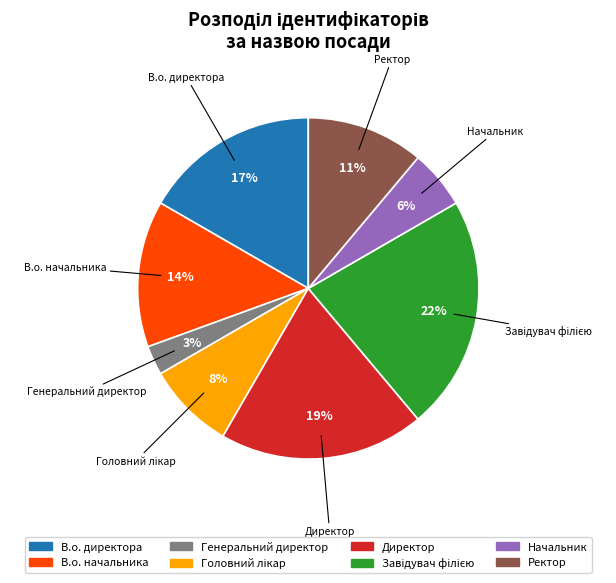

The В.о. директора slice represents 31% of the pie. True or false?

False